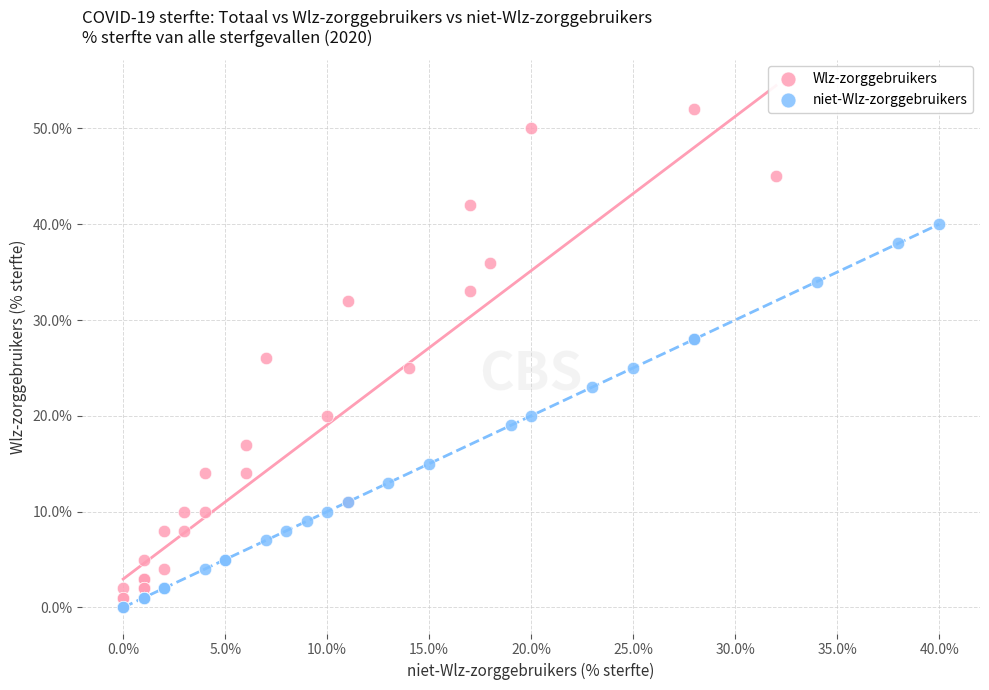

What are all the series names shown in the legend?

Wlz-zorggebruikers, niet-Wlz-zorggebruikers